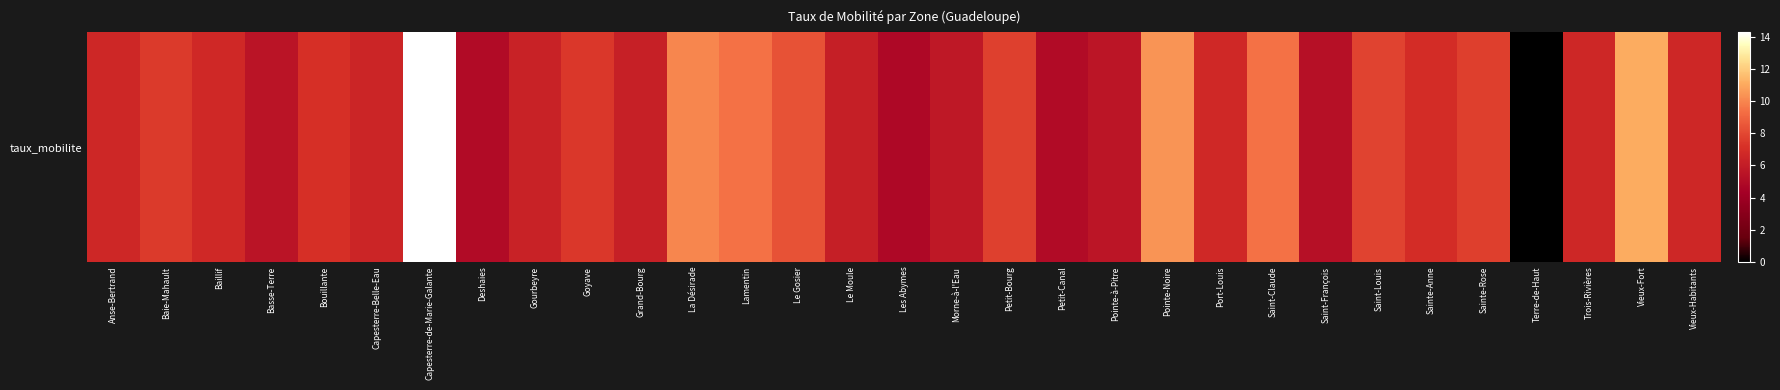

What is the ratio of the value at Vieux-Habitants to the value at Le Gosier?

0.8